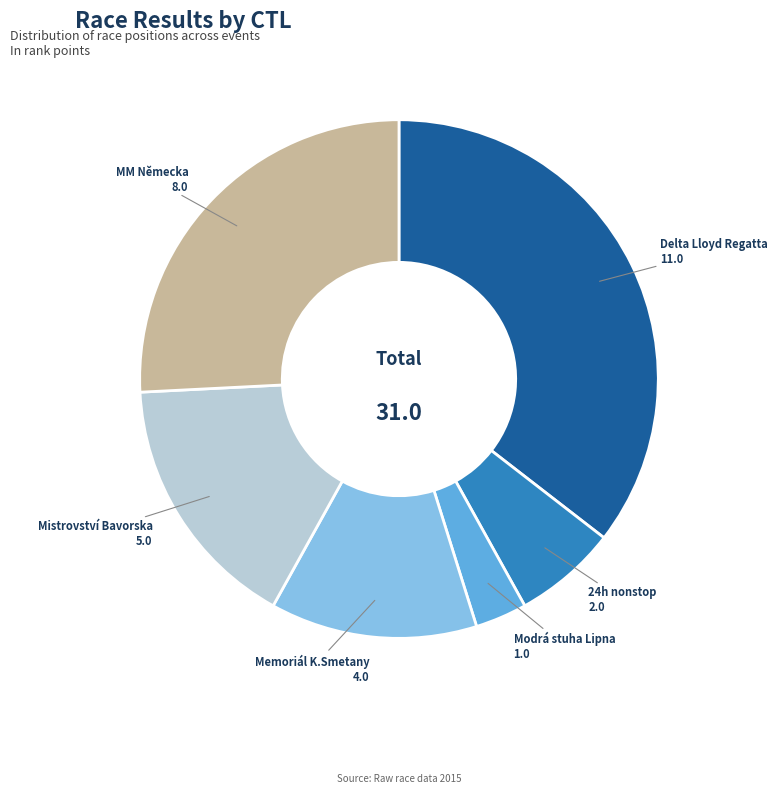

Does 24h nonstop account for over 50% of the chart?

No